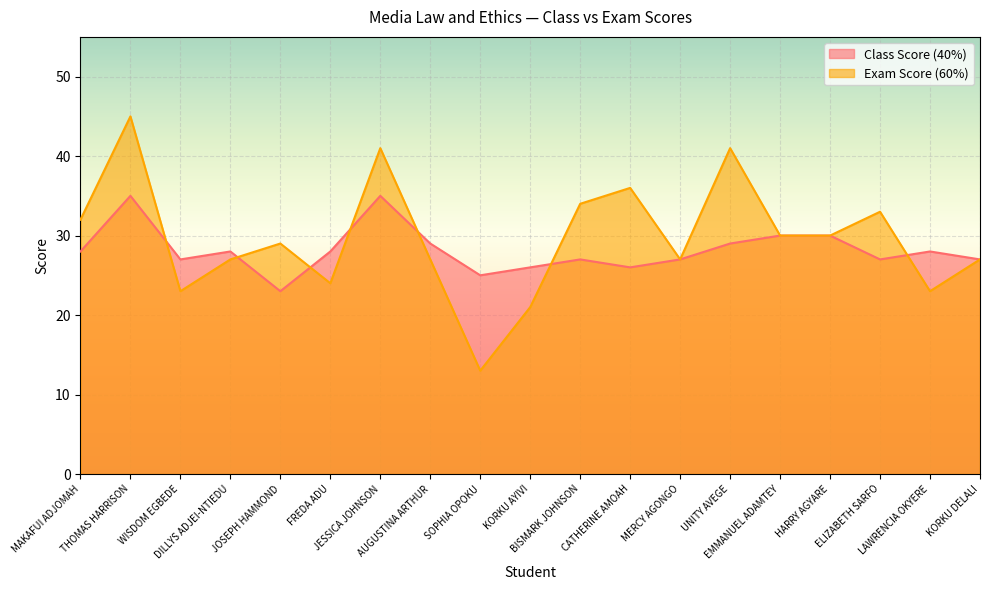

In Exam Score (60%), how many points are lower than both neighbors (excluding endpoints)?

5